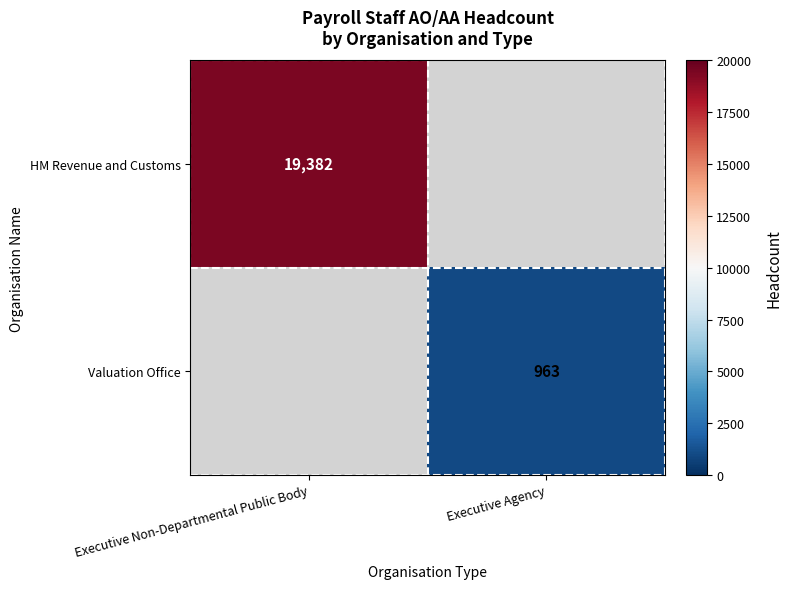

How many series are shown in this chart?

2